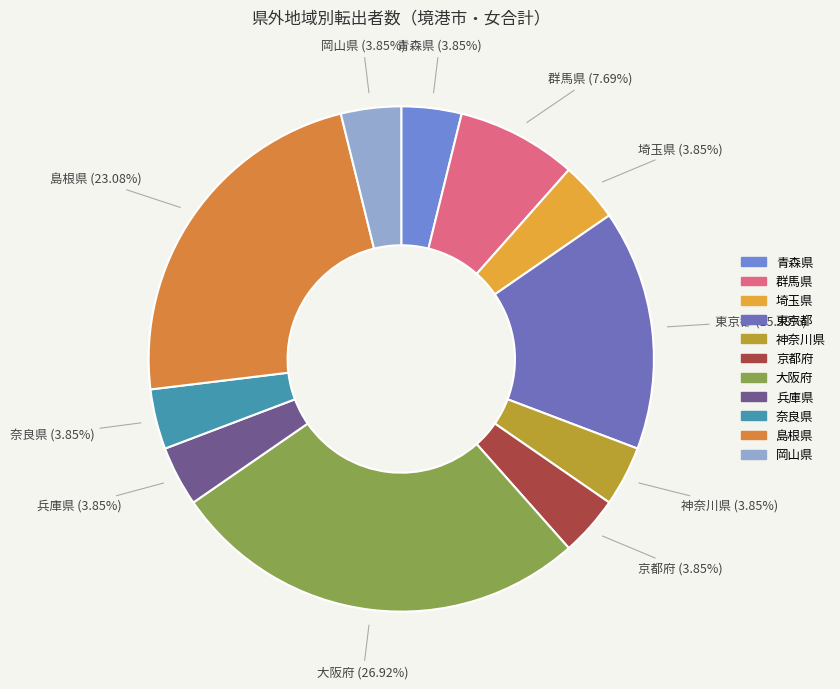

Is the sum of 兵庫県 and 東京都 greater than half?

No